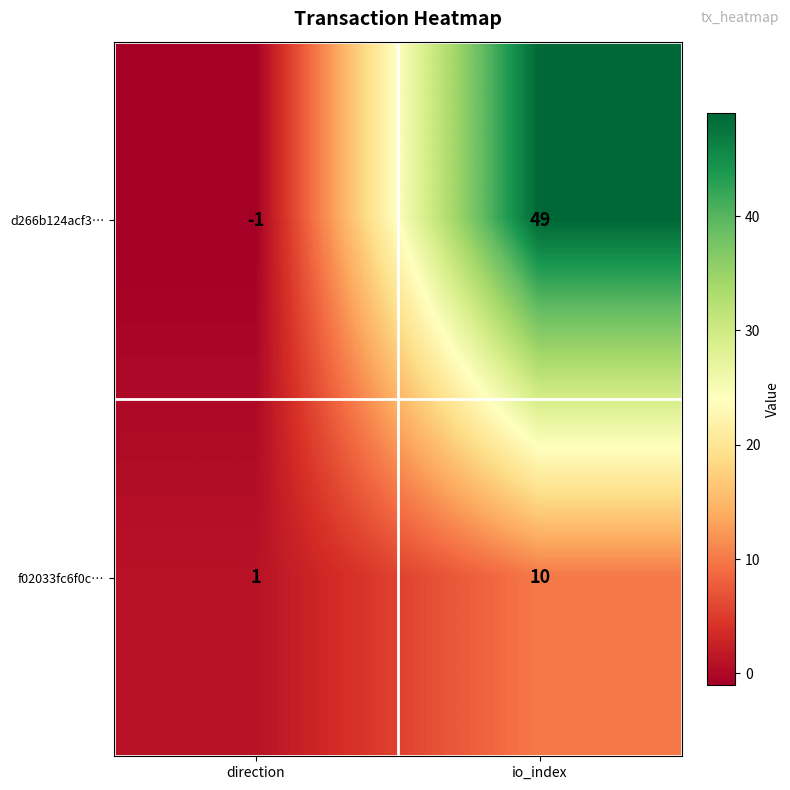

At how many categories does at least one series exceed 28?

1